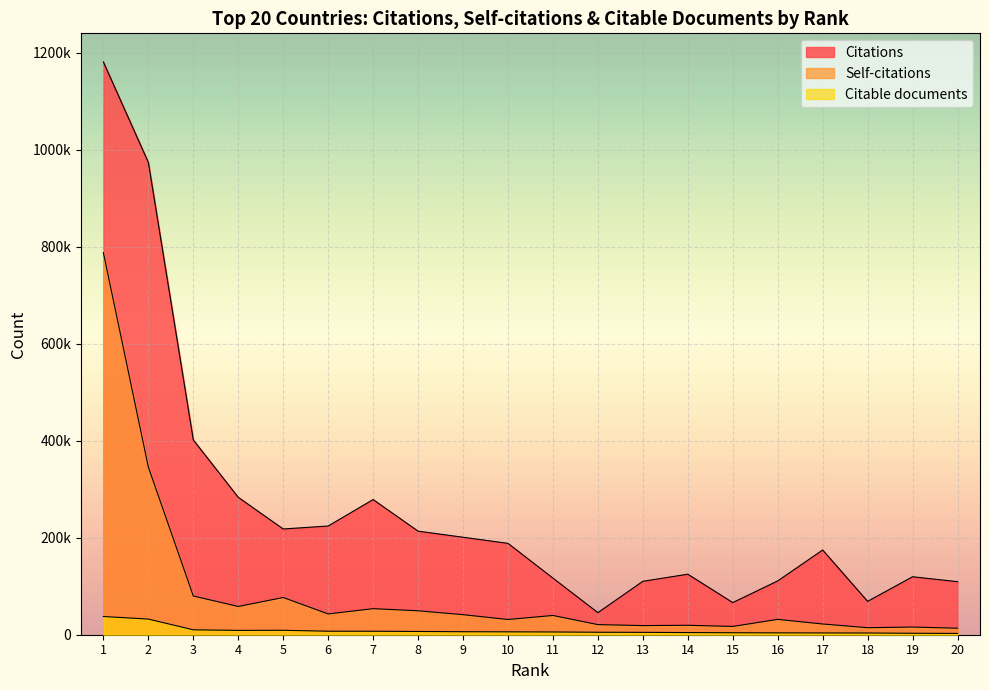

Reading left to right, transcribe all the data shown in this chart.

Citations: 1180553	973613	401473	283219	217948	224077	278607	213479	200915	188337	116677	45507	110110	124744	66216	110910	174603	68753	119463	109359
Self-citations: 787505	345559	79847	58223	76723	42862	53712	49338	41335	31373	39684	20864	18818	19469	17068	31628	22117	14478	15851	13409
Citable documents: 37564	32234	10134	8916	9110	7230	7152	6697	6199	5940	5677	5074	4885	4440	4082	3811	3670	3551	2982	2705